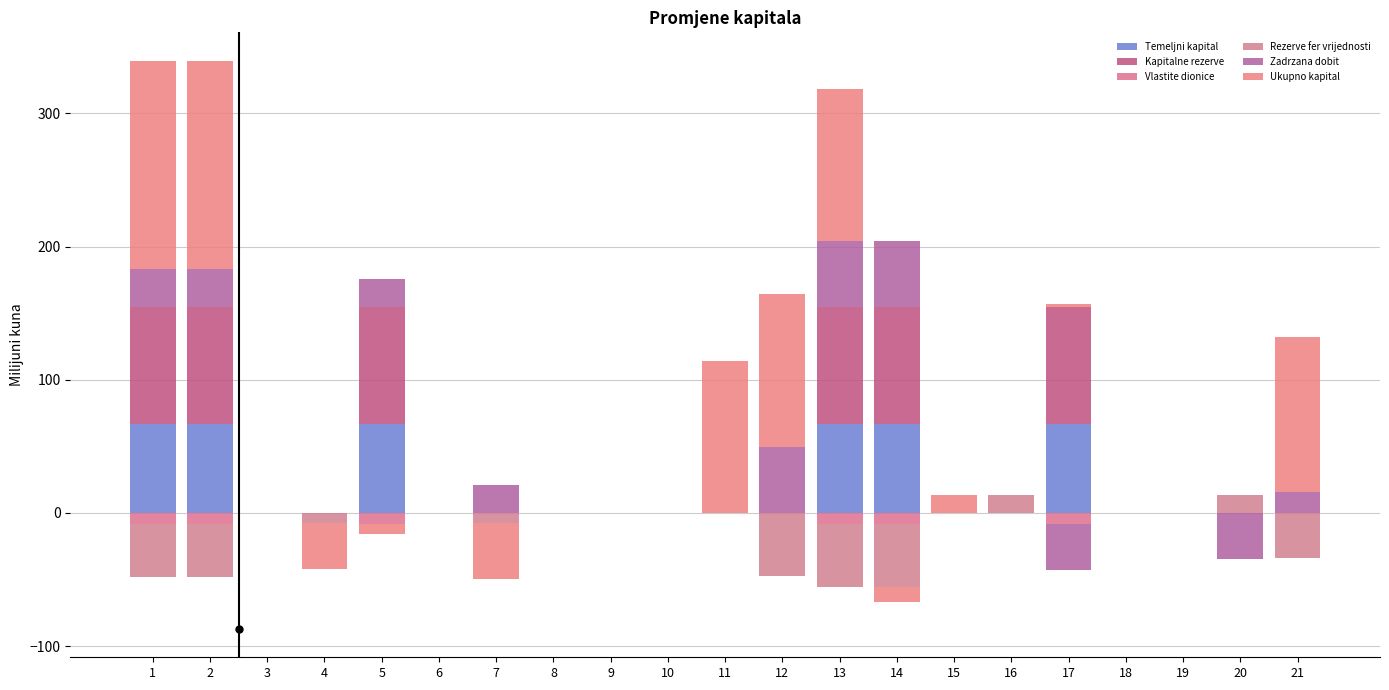

At which category is the sum across all series the highest?

1